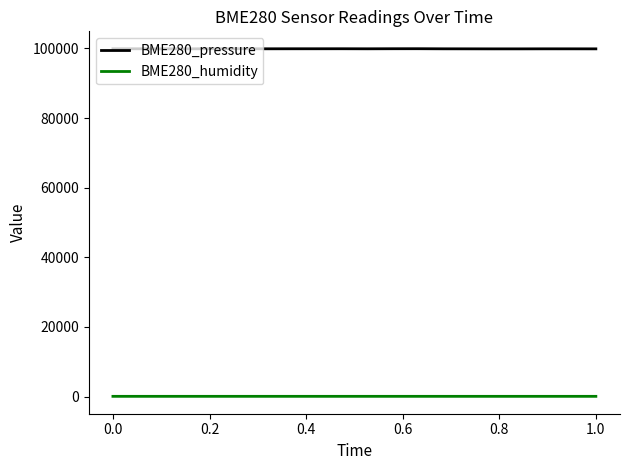

True or false: BME280_humidity and BME280_pressure cross at least once.

False